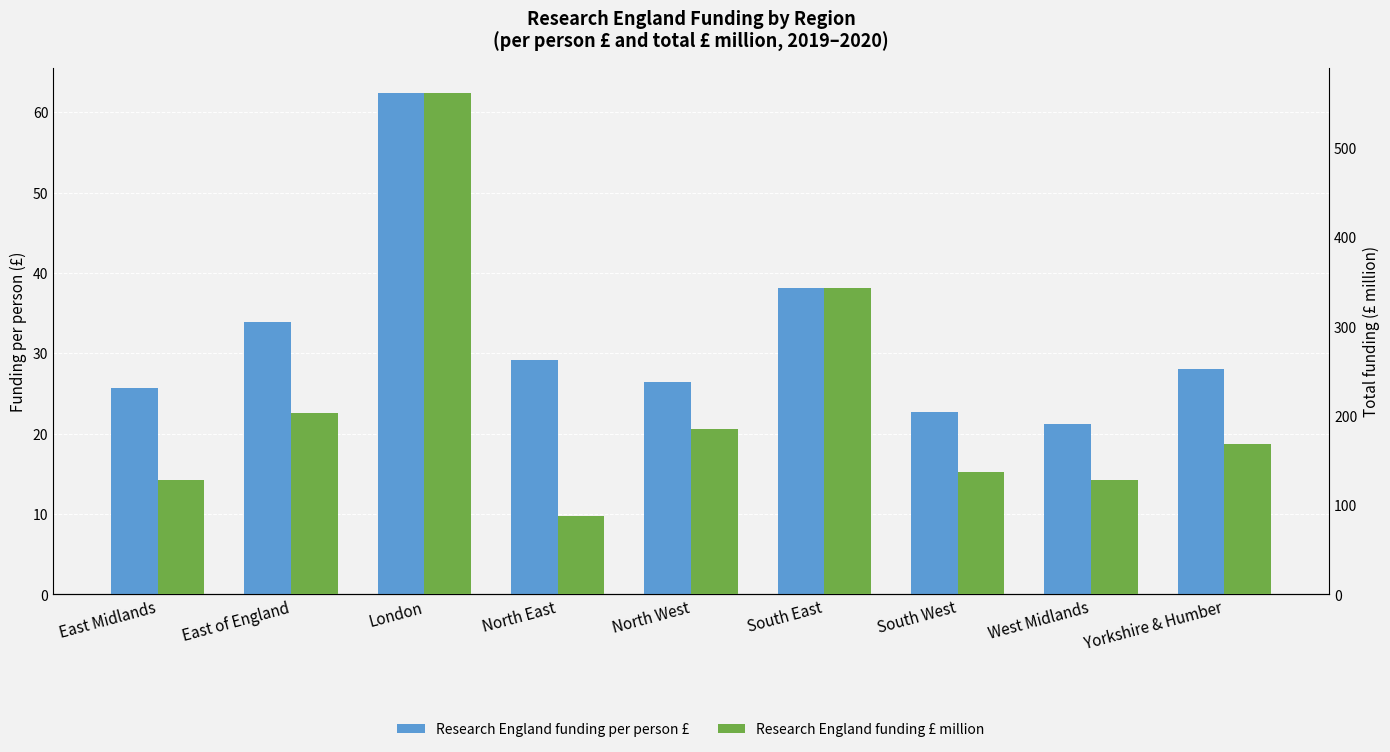

How many values in the Research England funding per person £ series exceed 27?

5